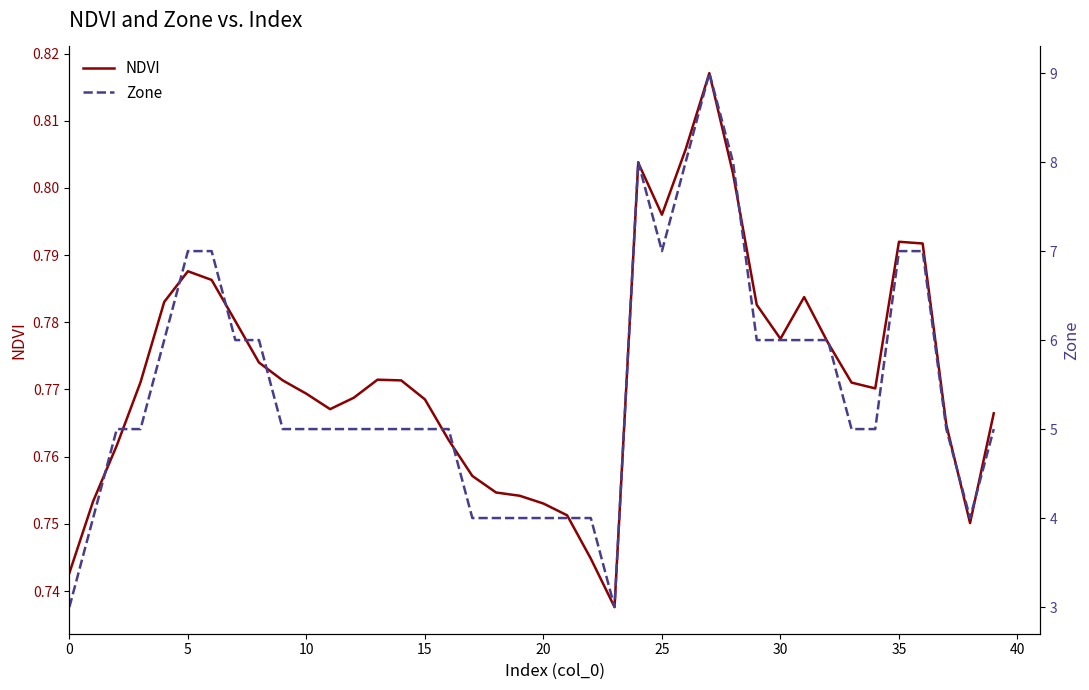

What is the approximate value of Zone at 10?

5.0